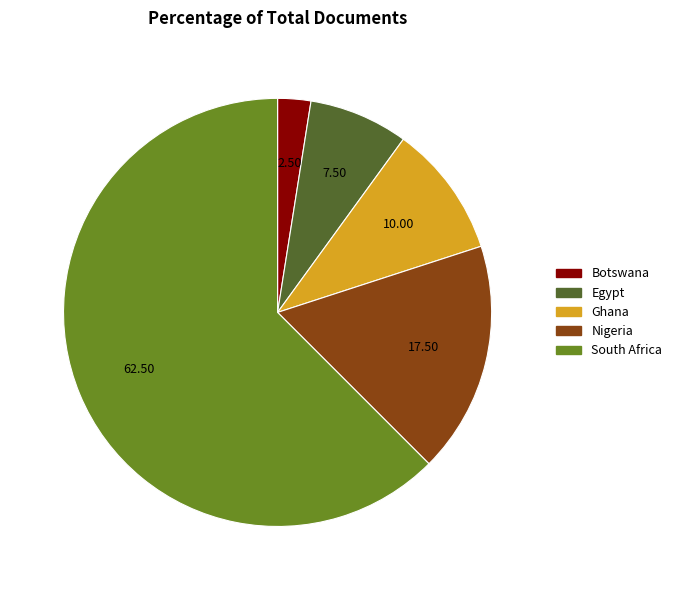

Does any single category account for the majority?

Yes